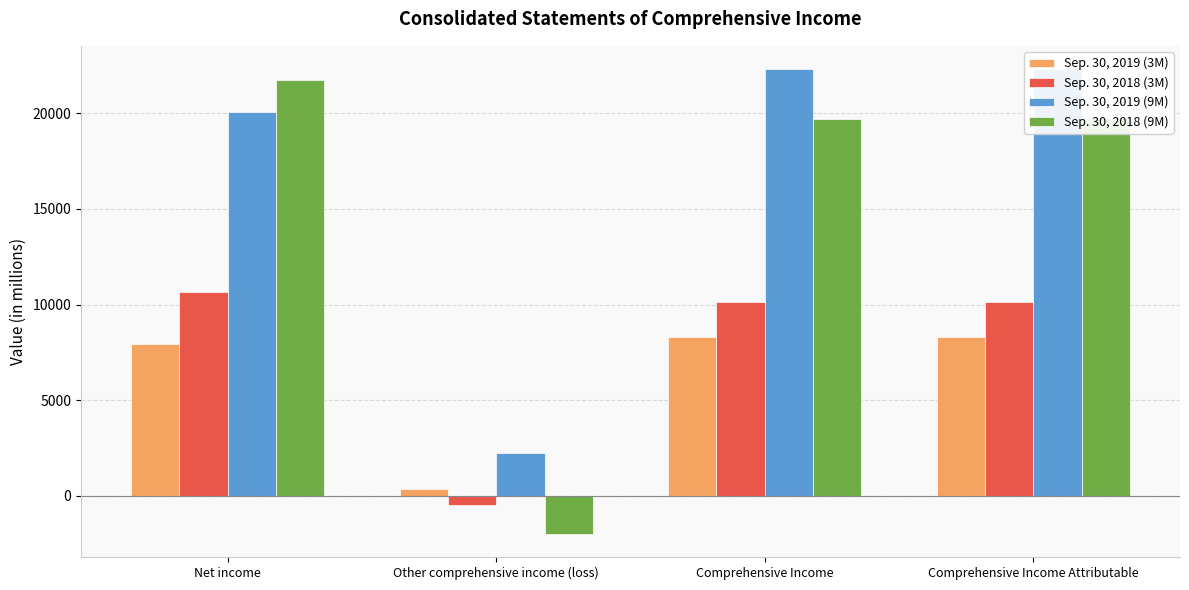

What is the label of the 4th bar from the right?

Net income